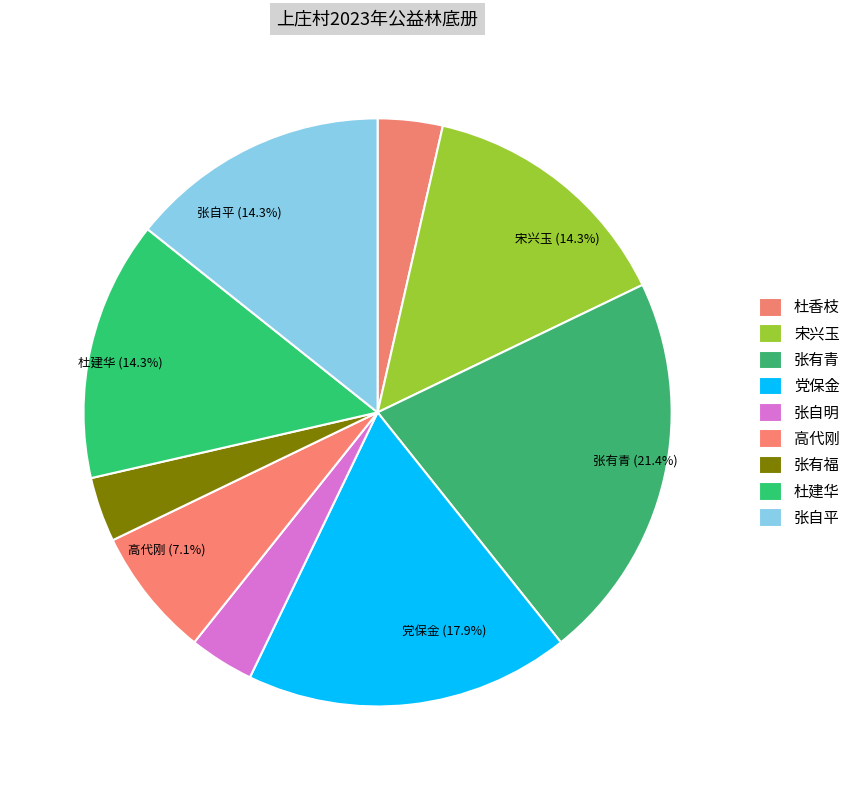

Combined, do 张自平 and 杜香枝 account for over 50%?

No